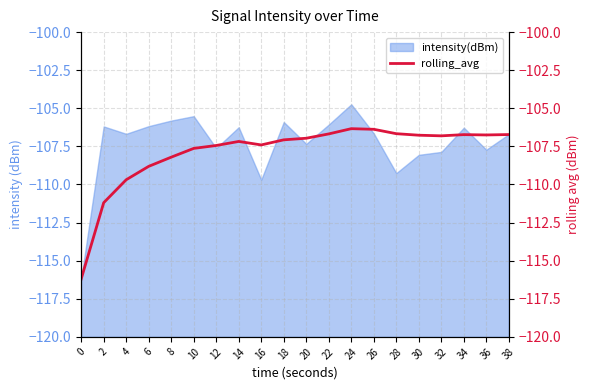

At which category does the chart reach its peak across all series?

24